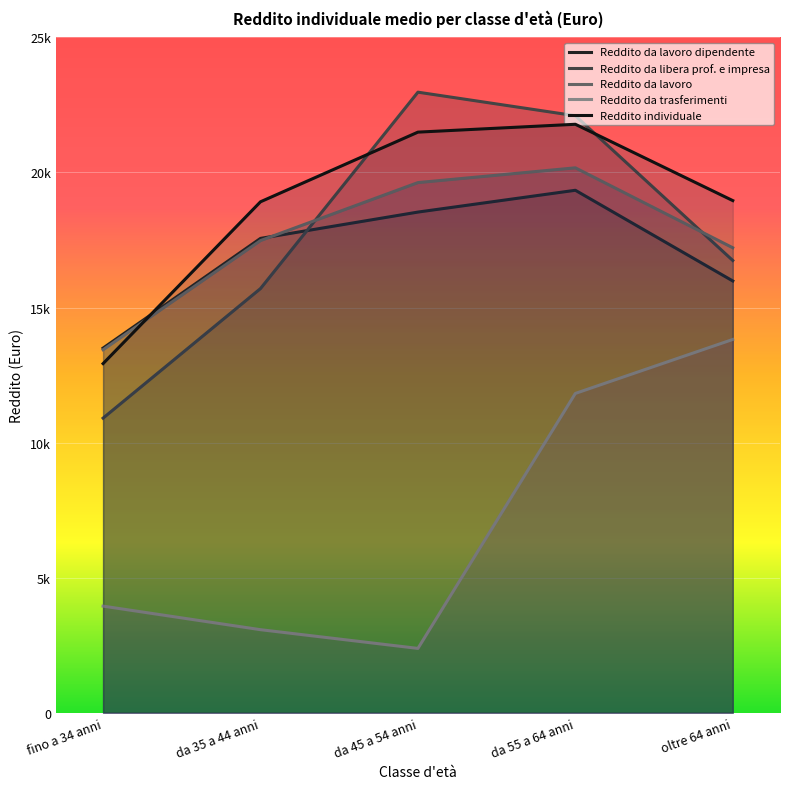

At which category does the chart reach its minimum across all series?

da 45 a 54 anni